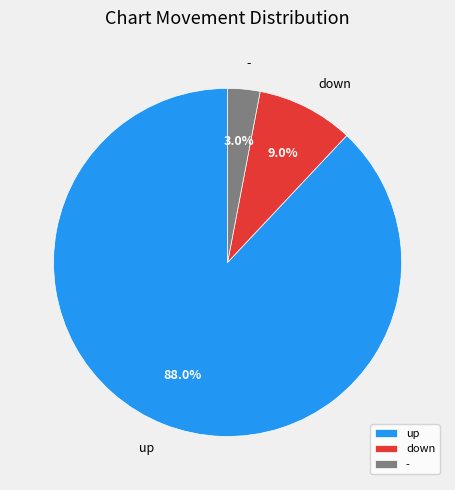

Which slice is the largest?

up